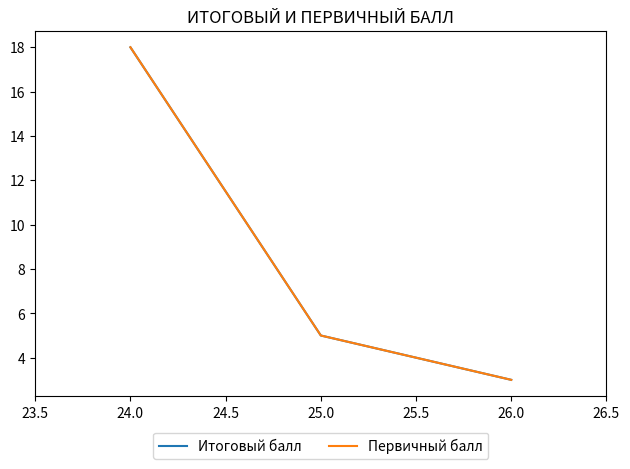

Does the chart have visible grid lines?

No